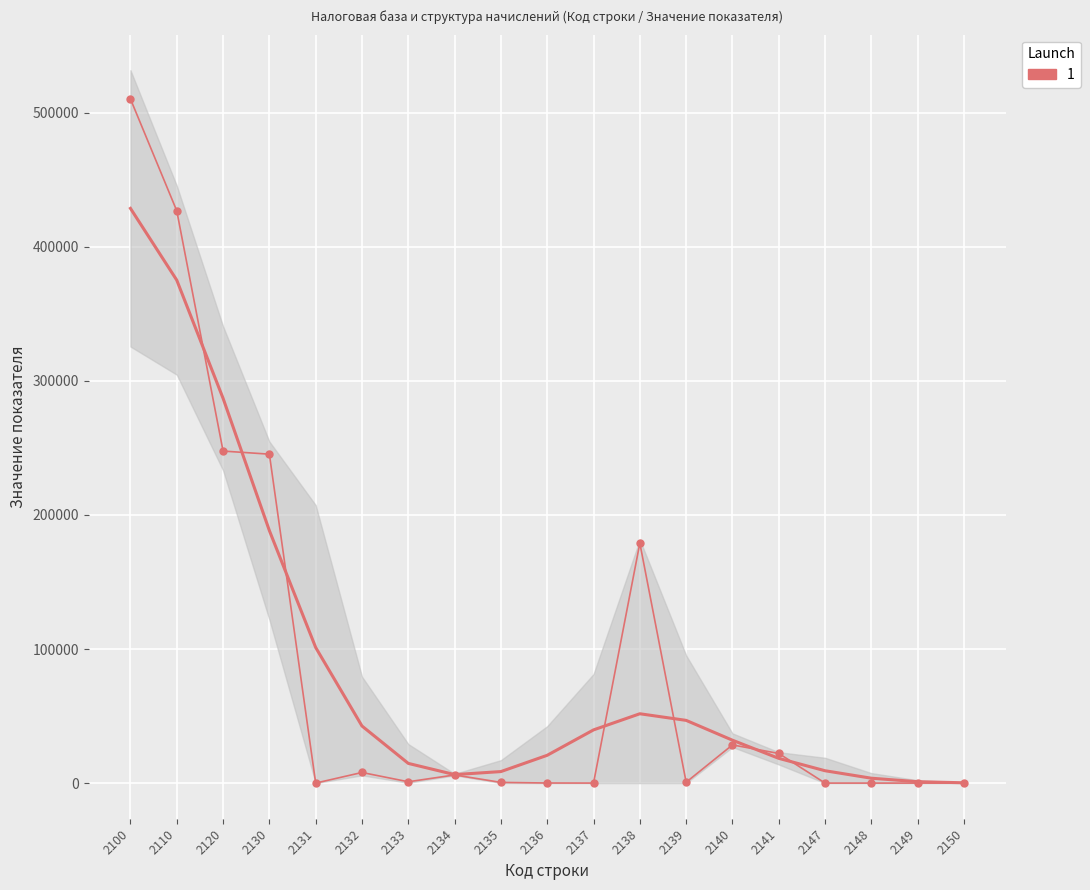

Is it true that the value at 2120 is 150501?

False